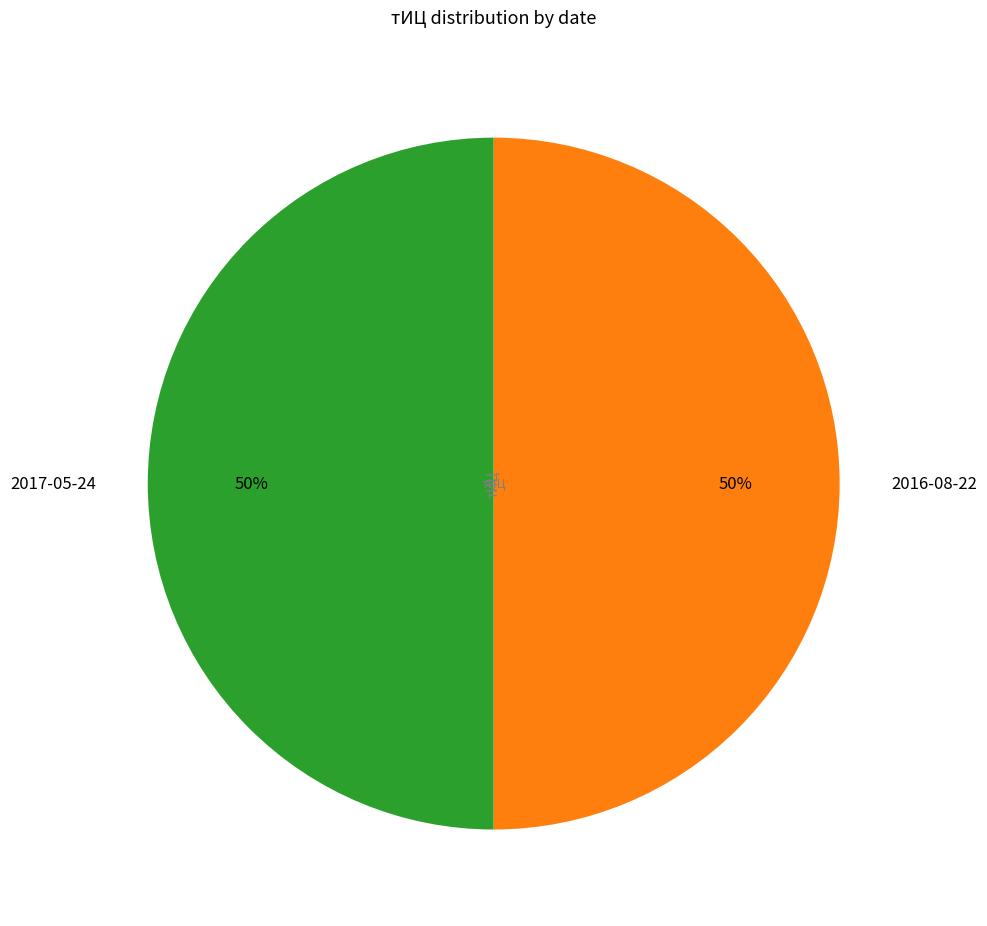

How many segments does this pie chart have?

2